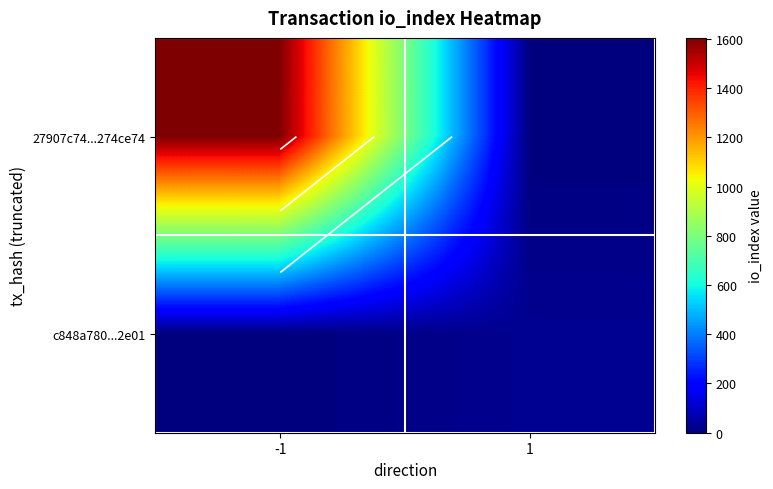

Count the 27907c74...274ce74 values in the range 0 to 1604.

2